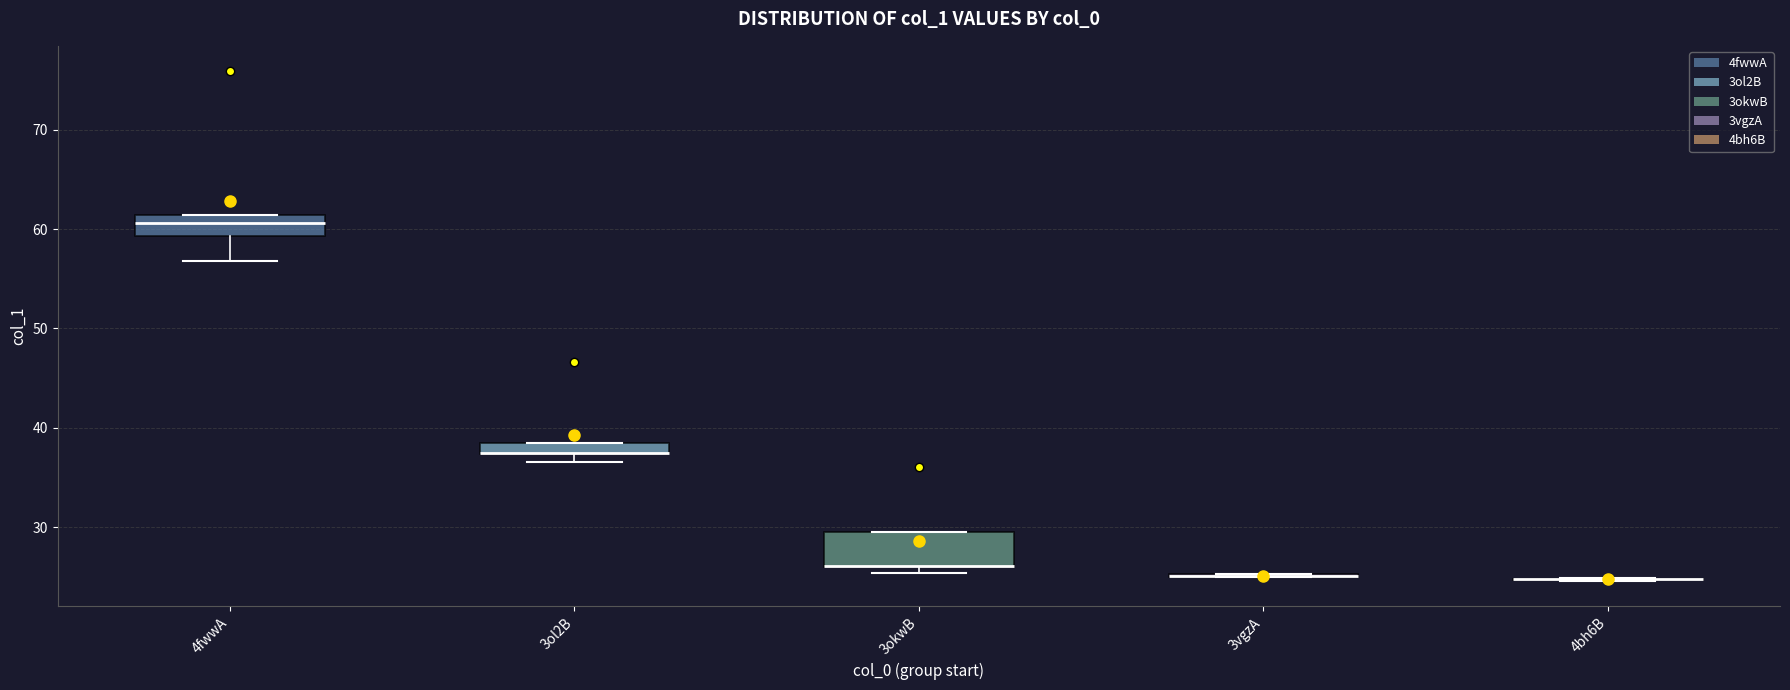

Comparing the boxes themselves (not the whiskers), which one is the tallest?

3okwB